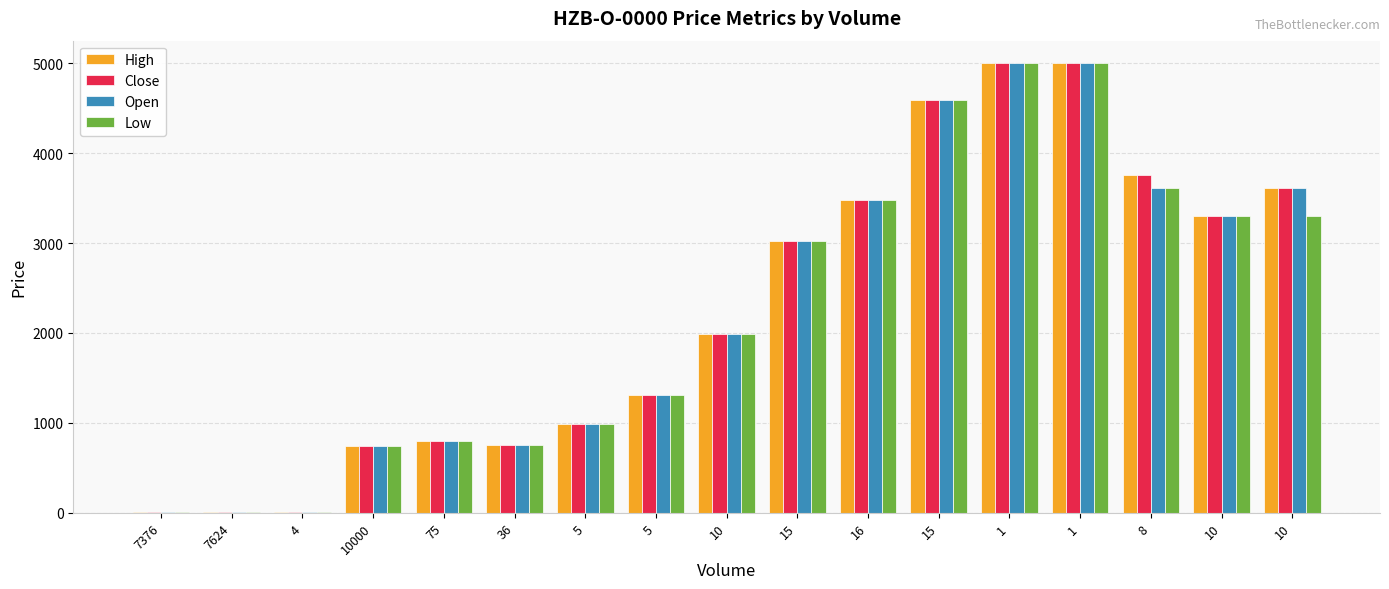

What is the label of the 1st bar from the left?

7376